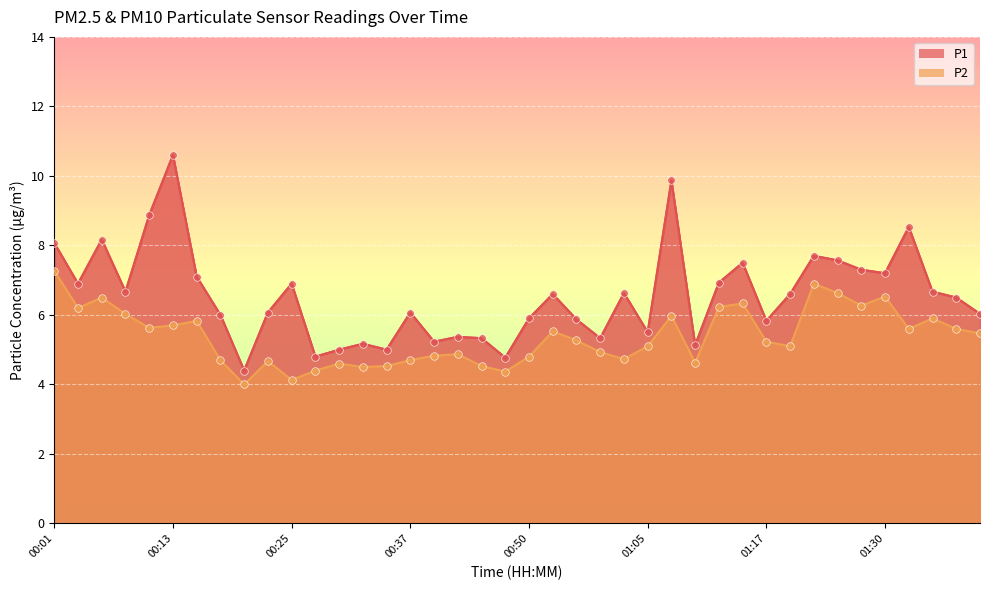

At how many categories does at least one series exceed 10?

1